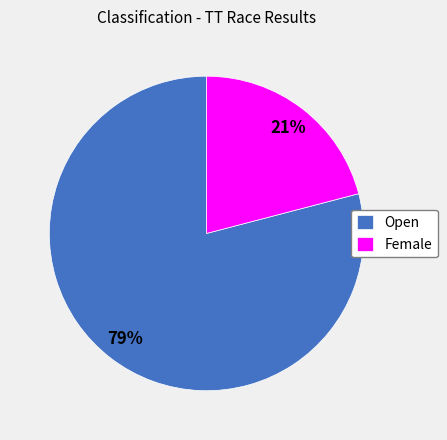

Is Female the majority of the pie?

No